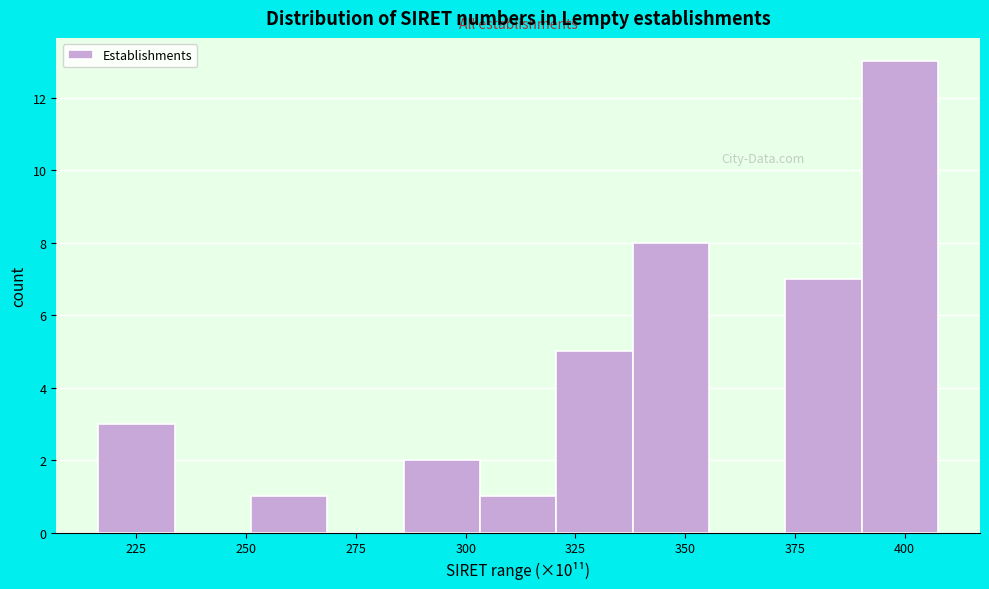

Around what value on the x-axis is the tallest bar? Give the approximate position of its centre, as read against the axis.

400